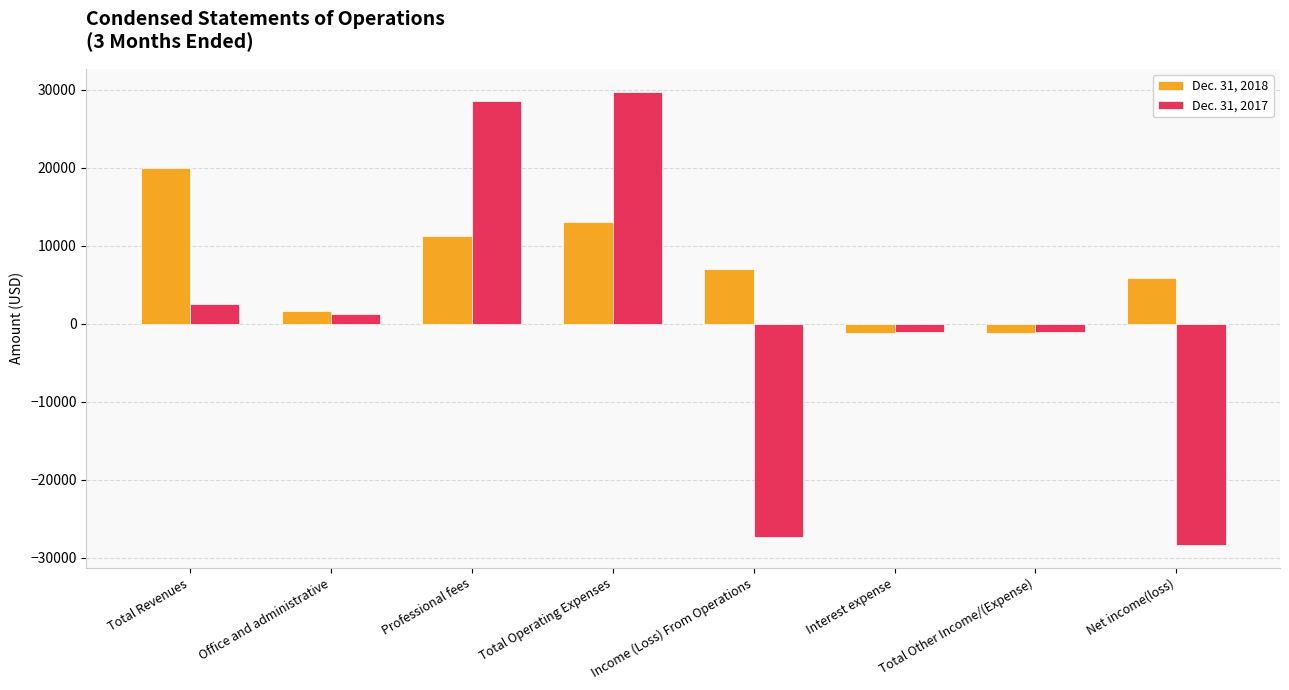

Where is Dec. 31, 2017 nearest to the value 707?

Office and administrative